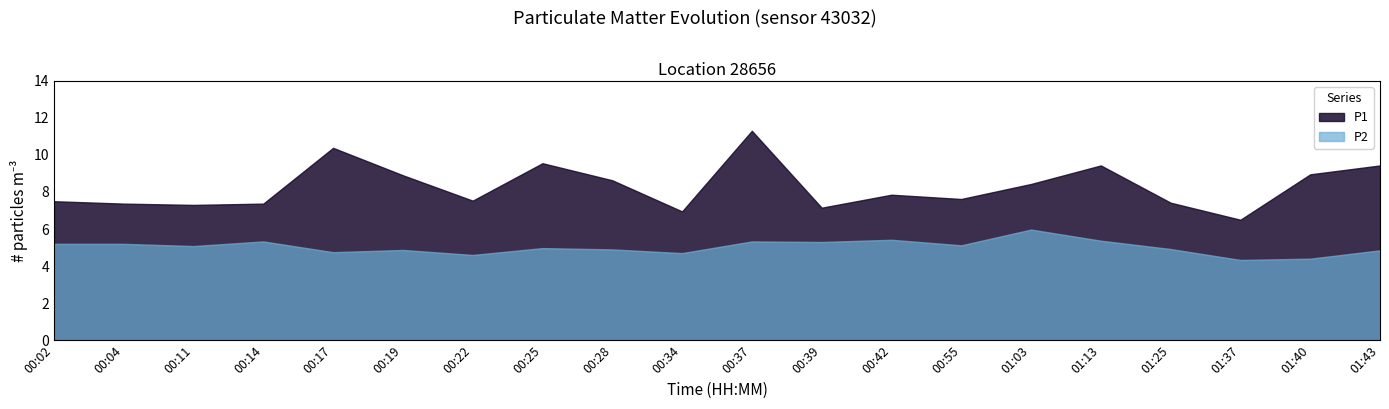

What is the difference between the second highest and second lowest values in the P2 series?

1.0